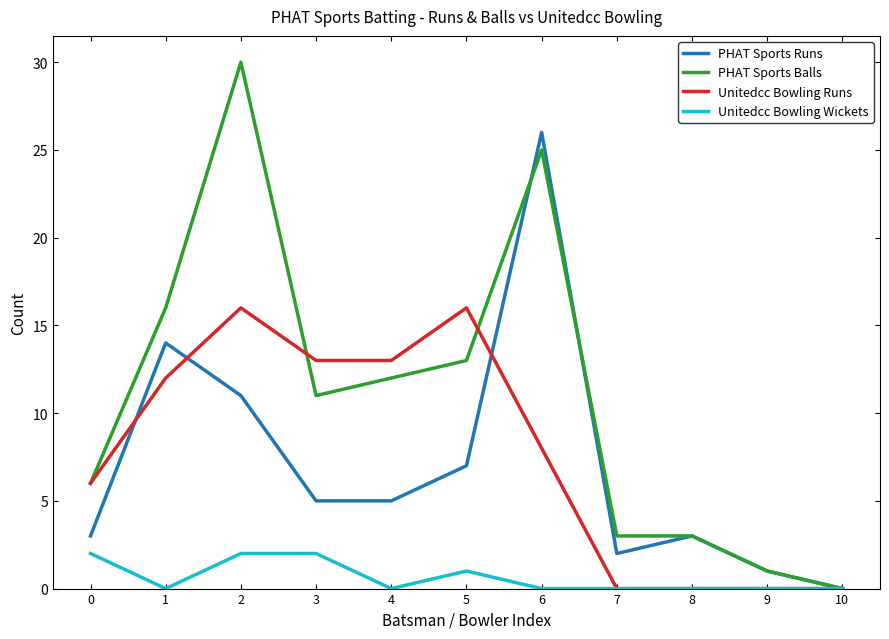

Which series changed the most between 0 and 3?

Unitedcc Bowling Runs